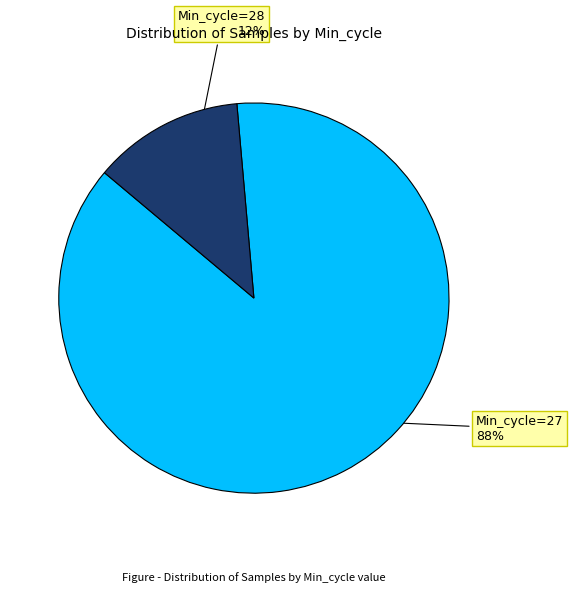

To the nearest percent, what is the average slice percentage?

50%